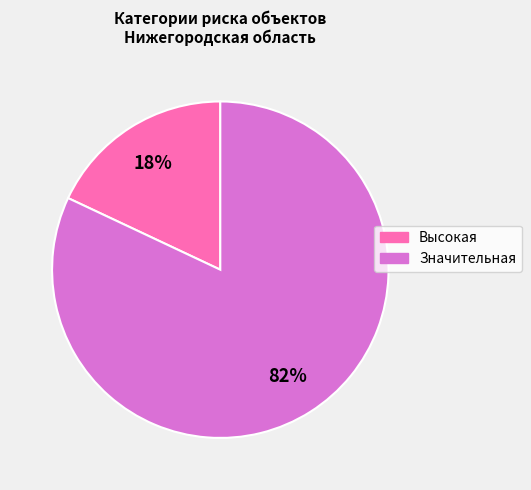

Does Значительная represent more than half of the total?

Yes